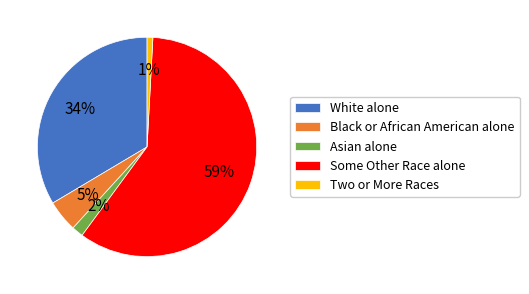

What percentage is the Black or African American alone slice, to the nearest percent?

5%